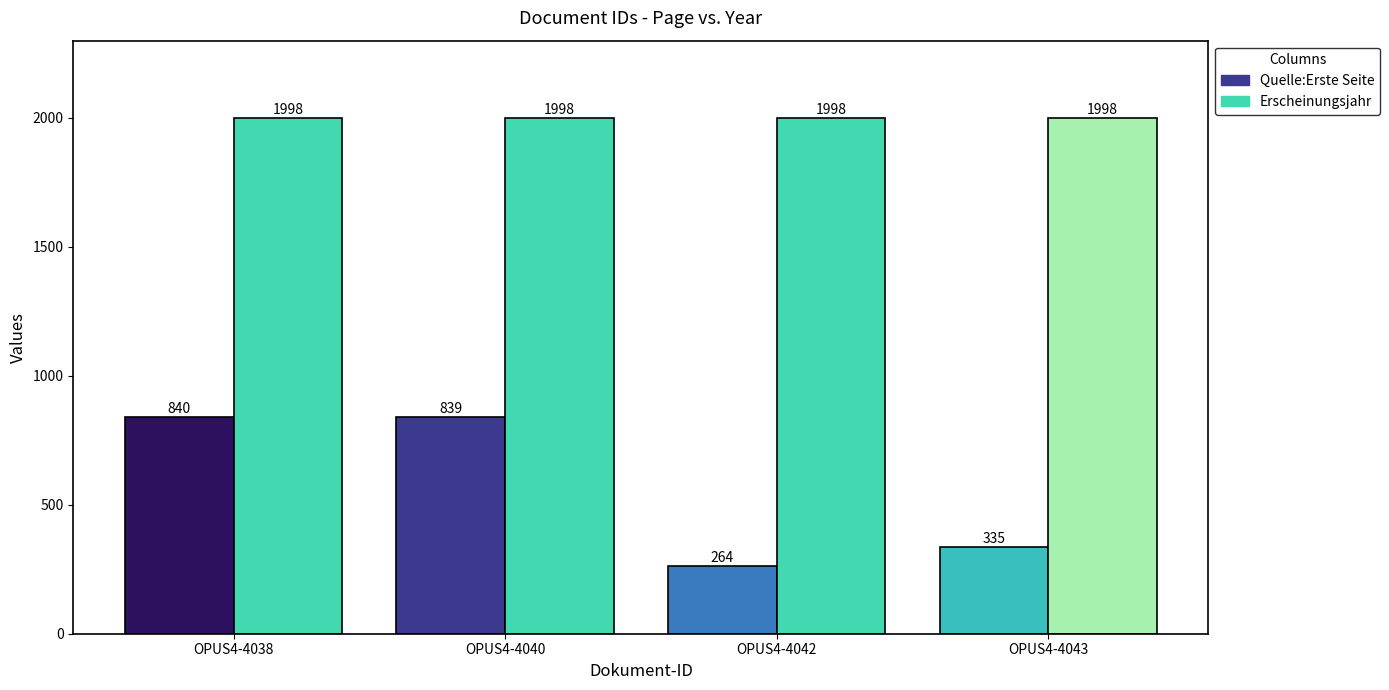

Where does the Quelle:Erste Seite series first go above 839?

OPUS4-4038